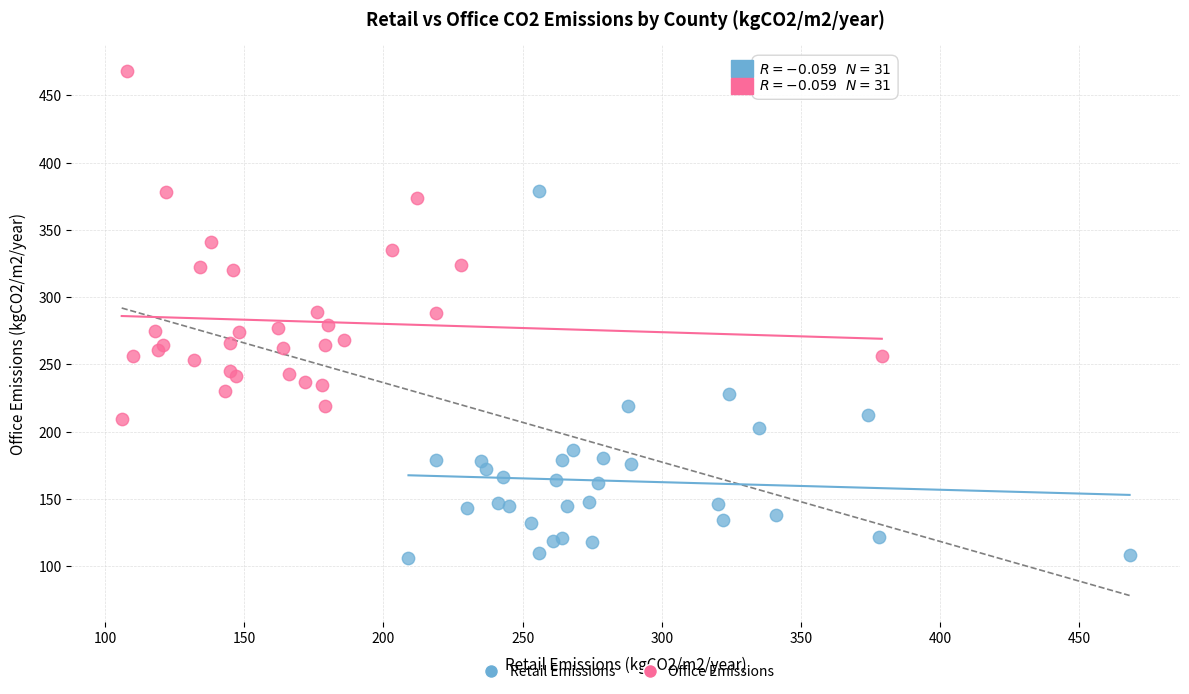

Which series contains the highest Y value?

Office Emissions